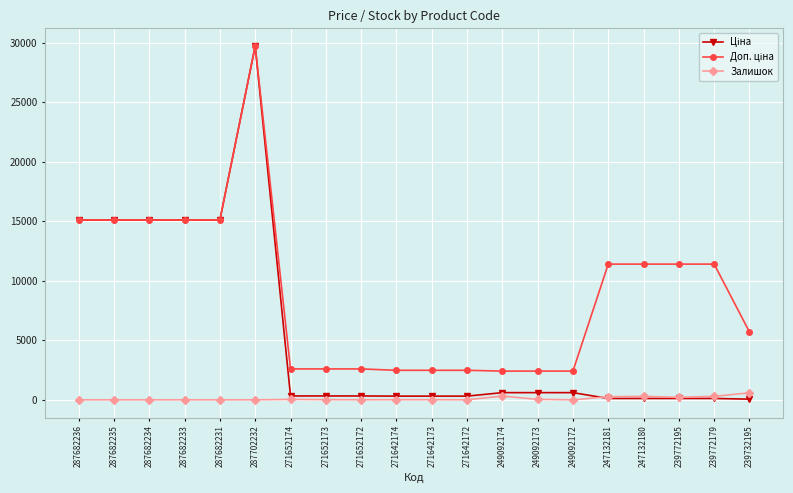

At how many categories does at least one series exceed 12162?

6